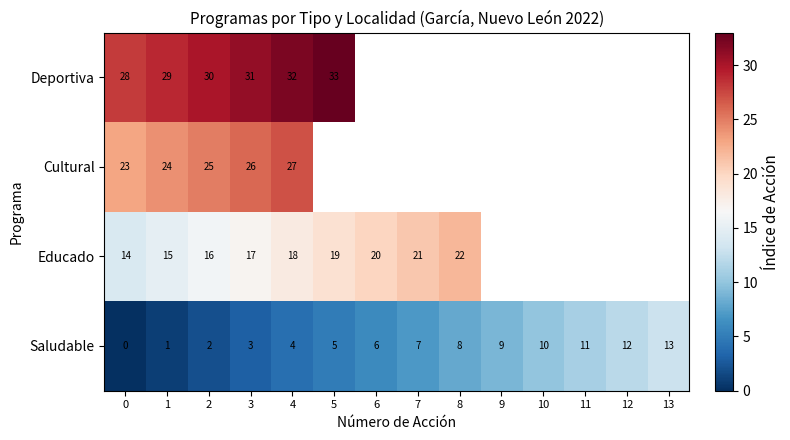

What is the difference between the Saludable values at 2 and 6?

4